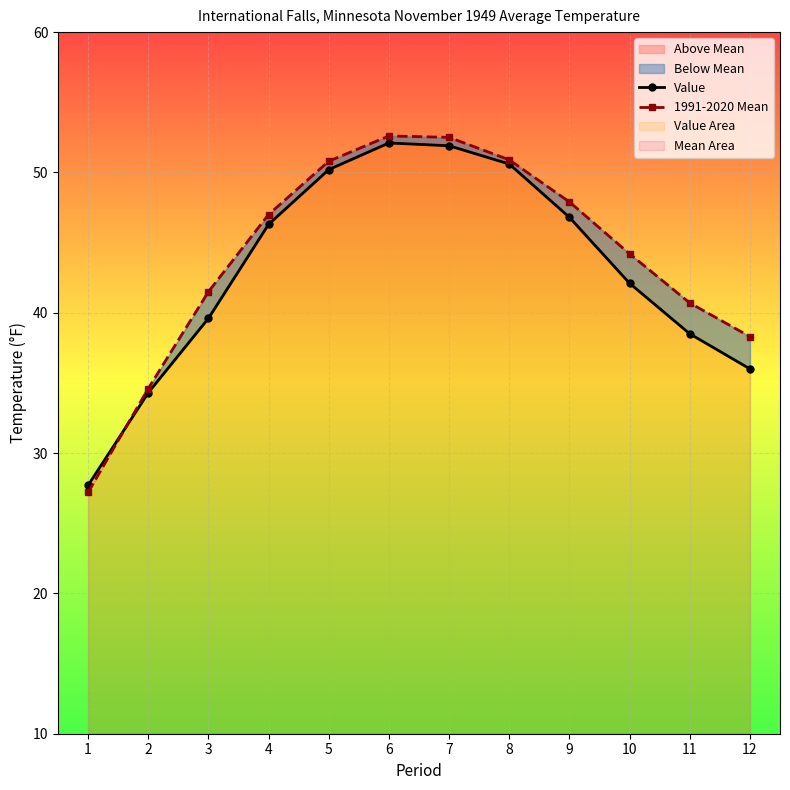

How many lines are shown in the chart?

2